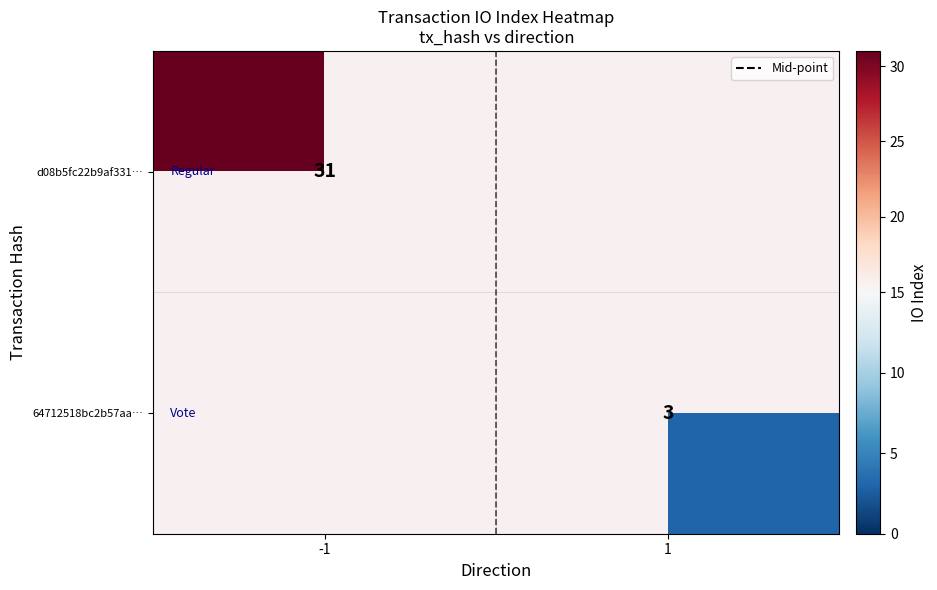

What is the greatest value displayed?

31.0